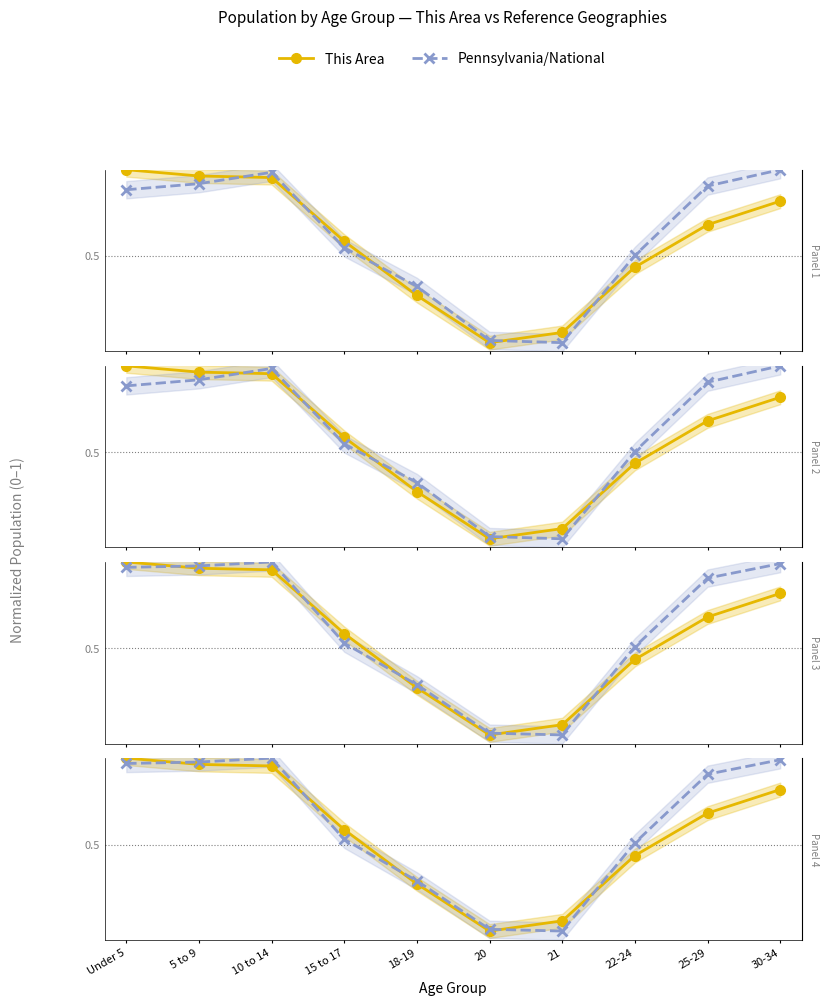

Read the This Area value at 10 to 14.

1.0